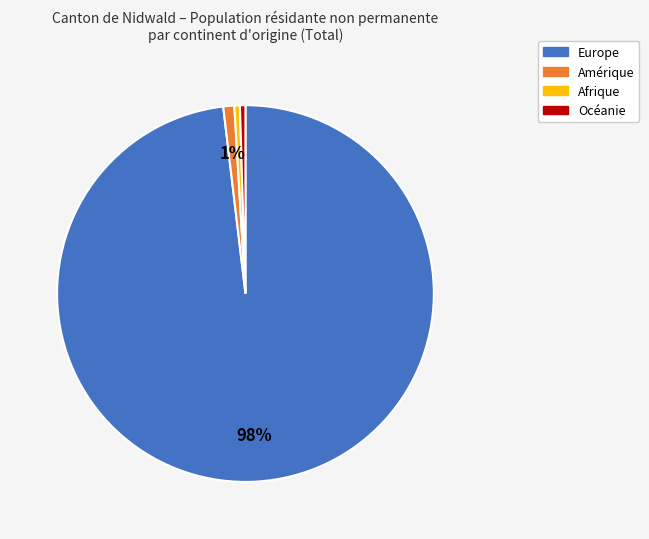

To the nearest percent, what is the average slice percentage?

25%